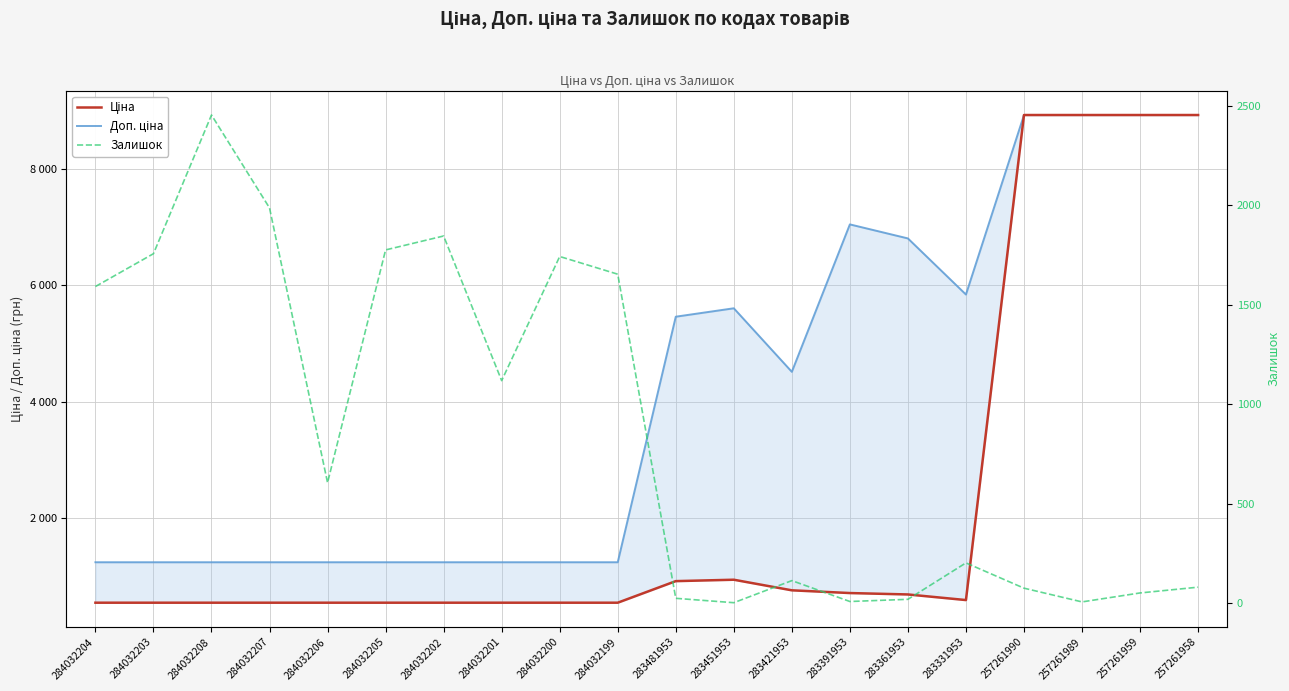

What is the difference between the maximum and minimum values in the Ціна series?

8395.1